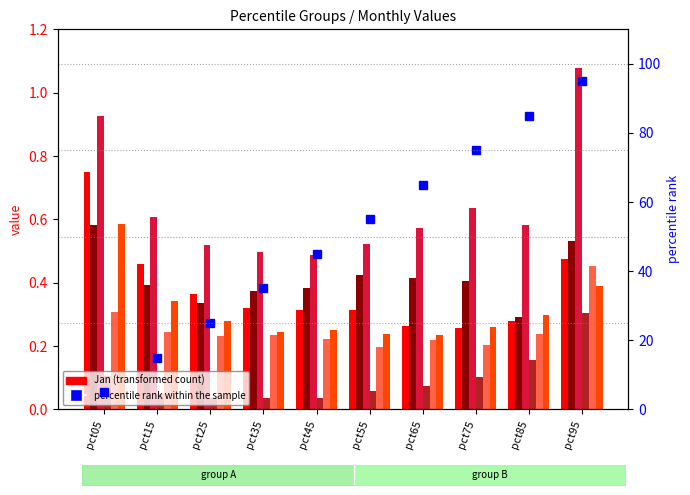

Rank the series by their maximum value, from lowest to highest.

Apr, May, Feb, Jun, Jan, Mar